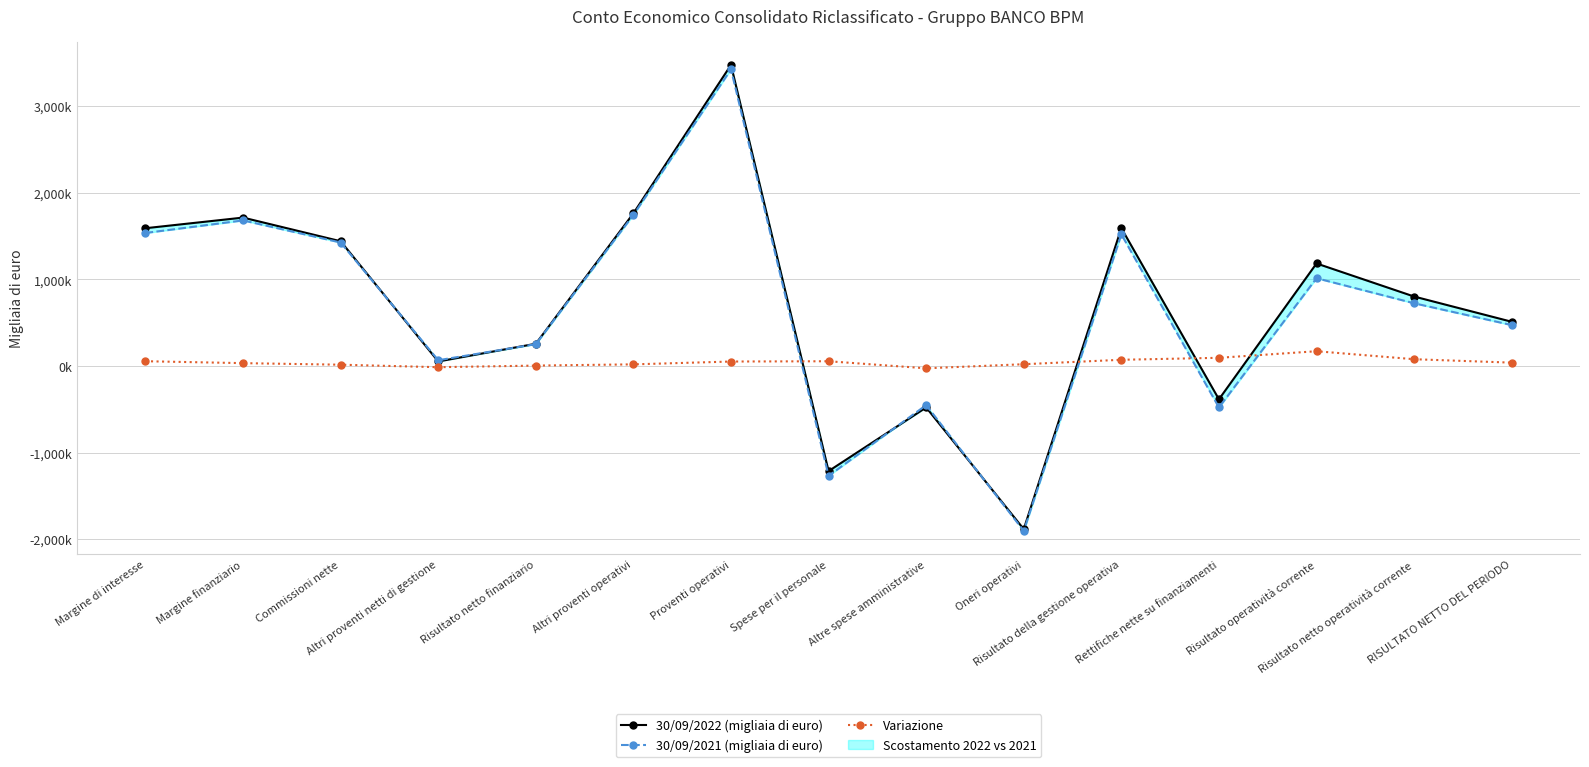

Count the number of data series in this chart.

3